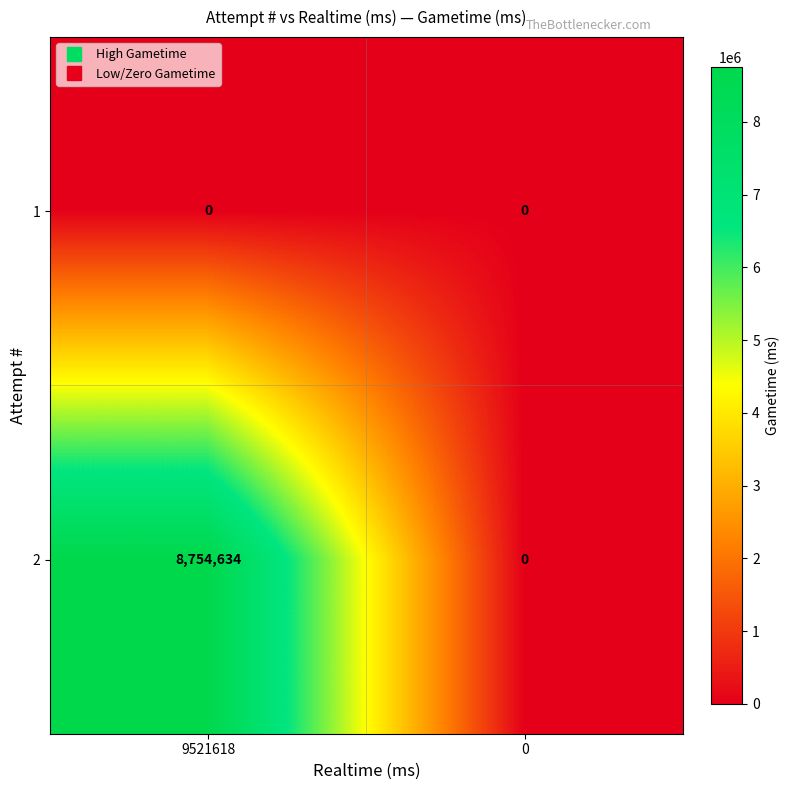

Count the number of data series in this chart.

2